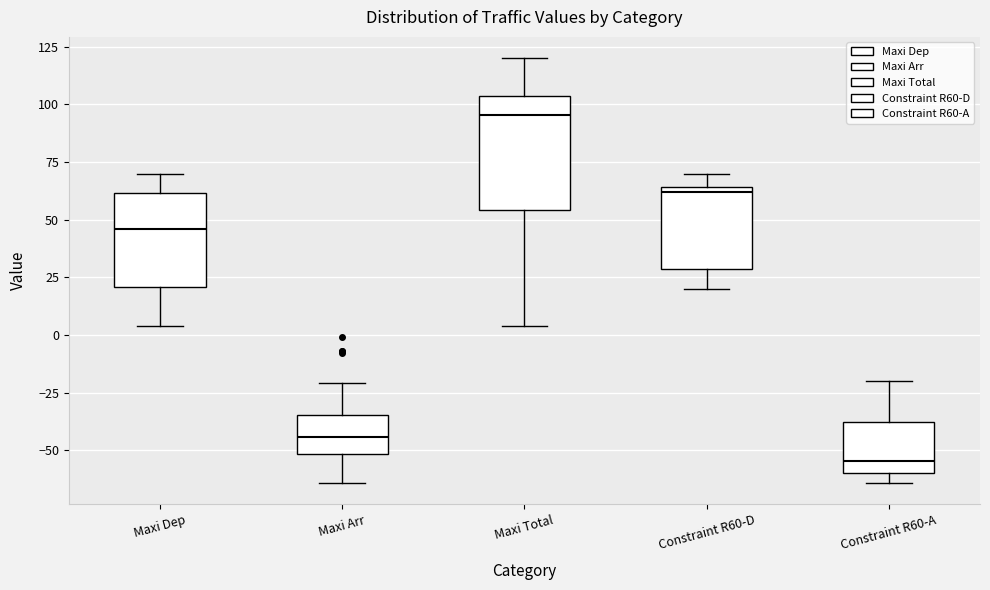

Which box is the tallest, from its lower edge to its upper edge?

Maxi Total